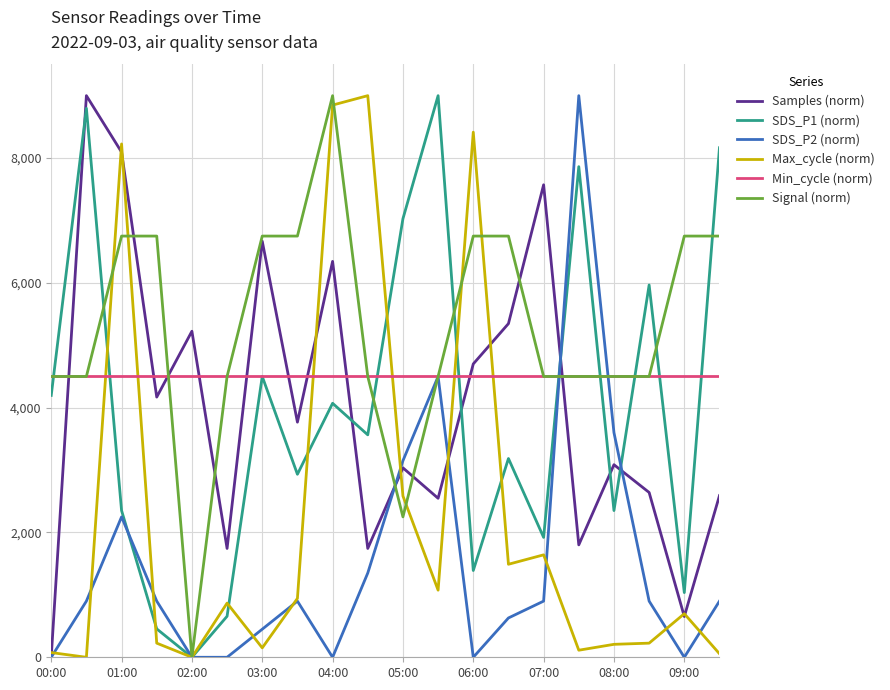

What is the greatest value displayed?

9000.0